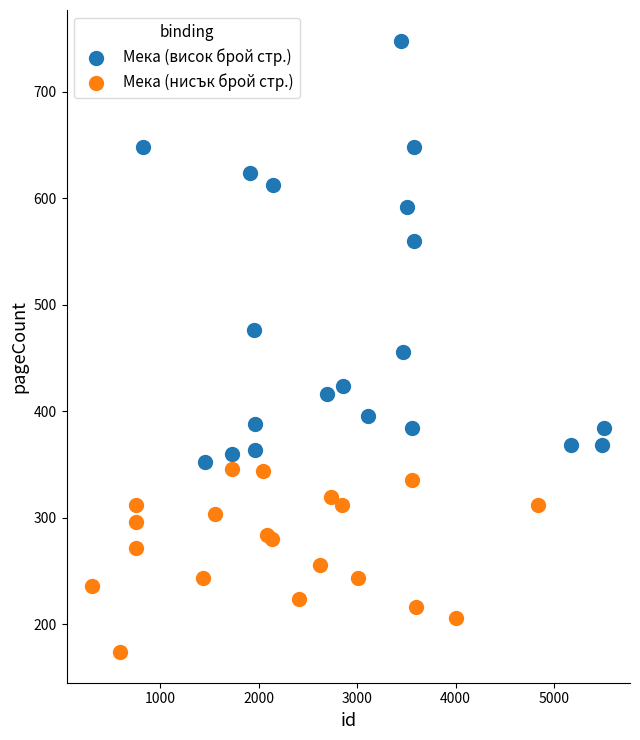

Which series has the widest spread of Y values?

Мека (висок брой стр.)